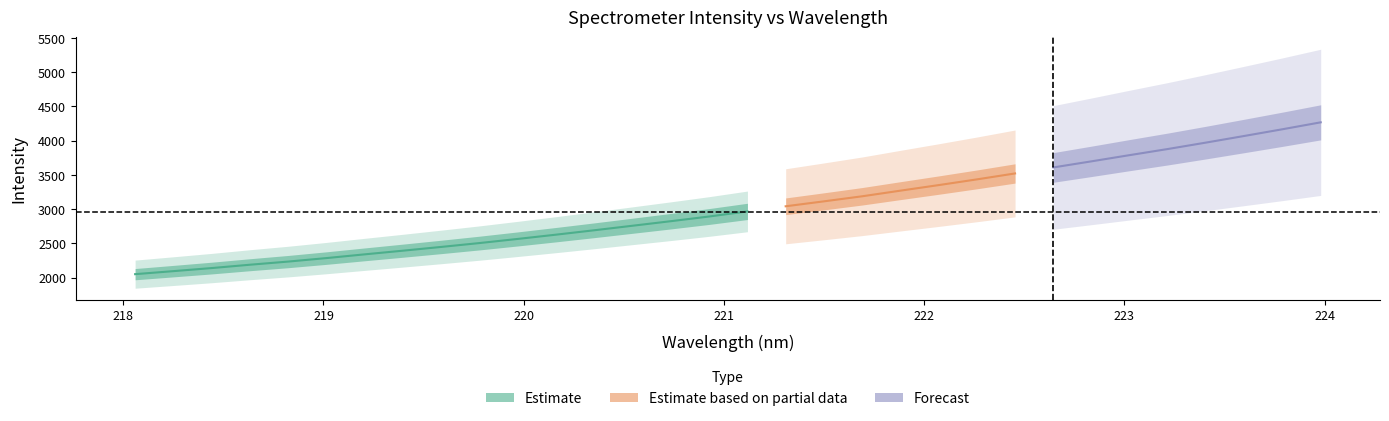

What is the sum of all values?

96411.8